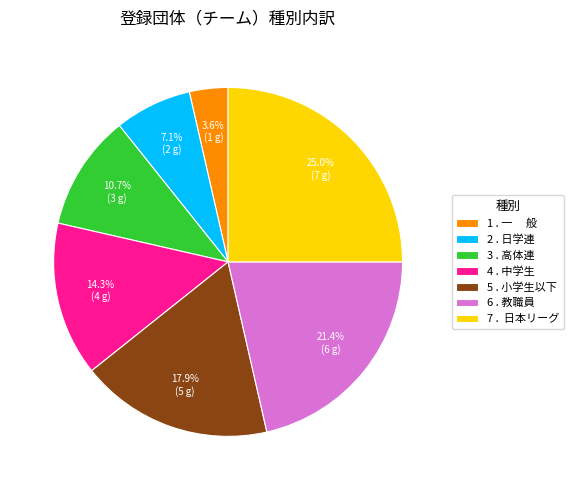

To the nearest percent, what is the combined percentage of 3 . 高体連 and 2 . 日学連?

18%